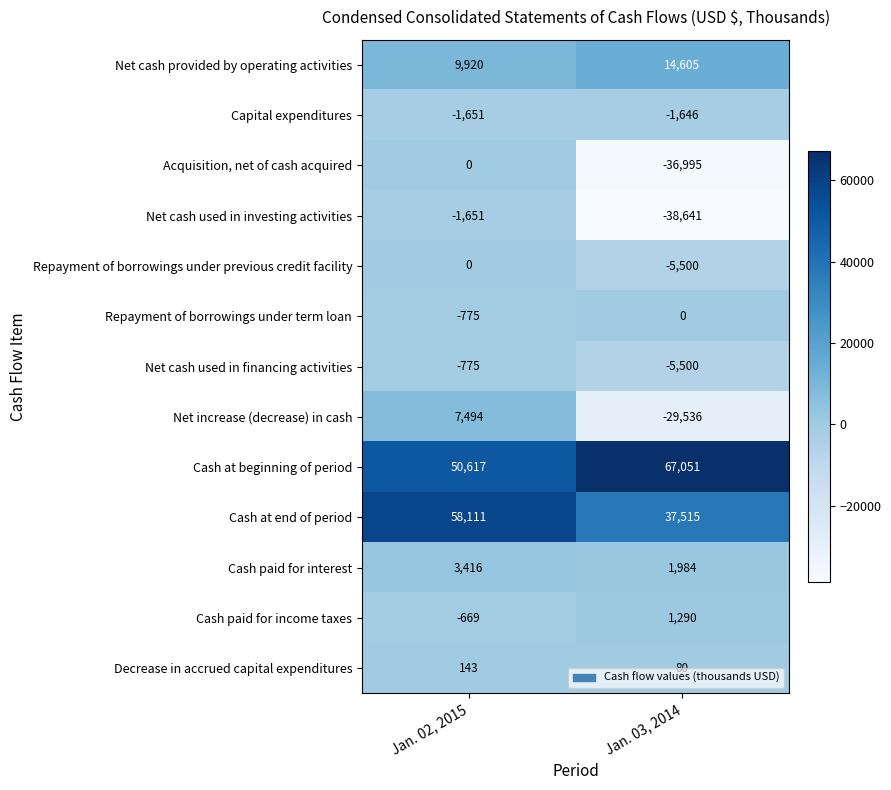

List the labels in order of Cash at beginning of period value, smallest first.

Jan. 02, 2015, Jan. 03, 2014